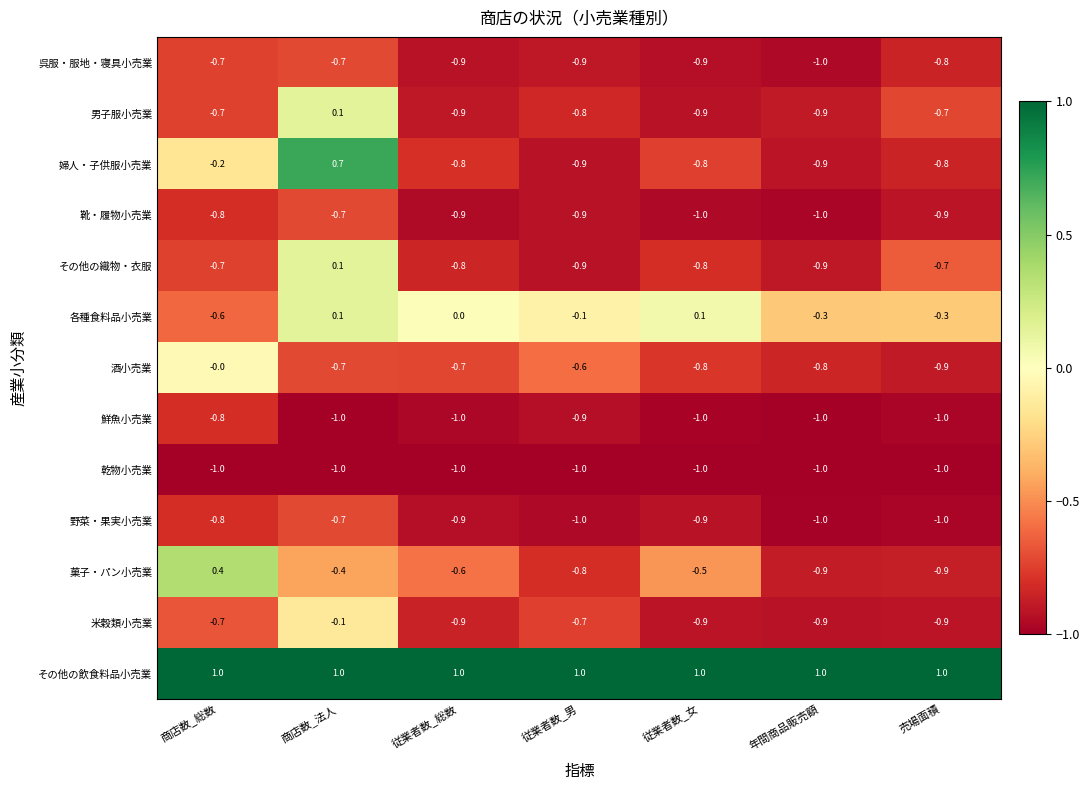

Which series has the widest spread of values?

婦人・子供服小売業